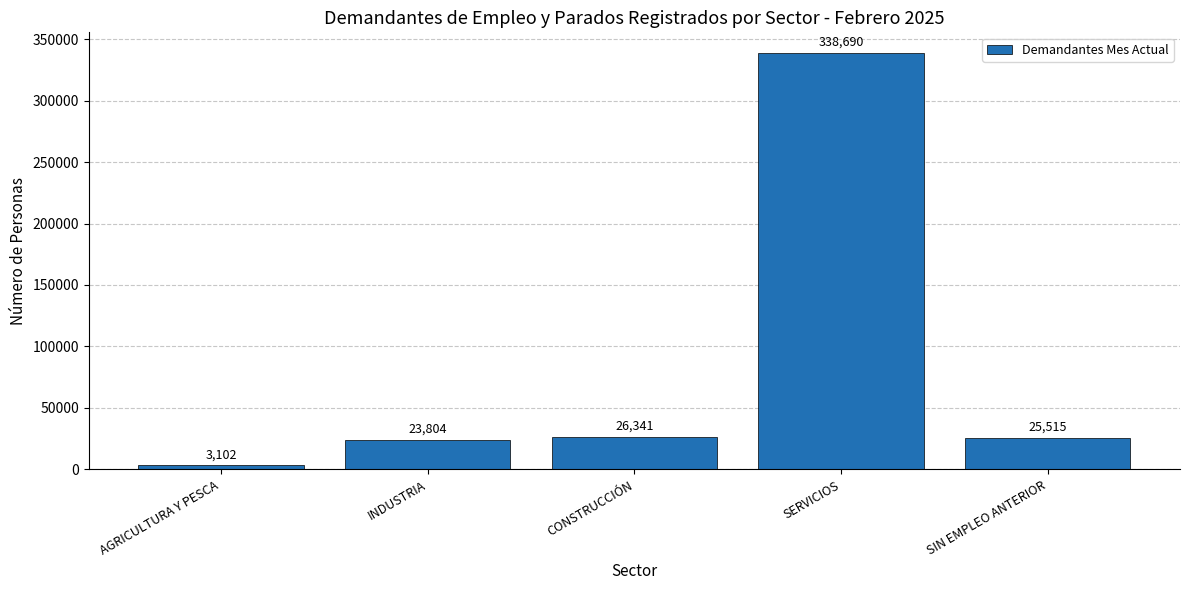

How many bars are there in total?

5